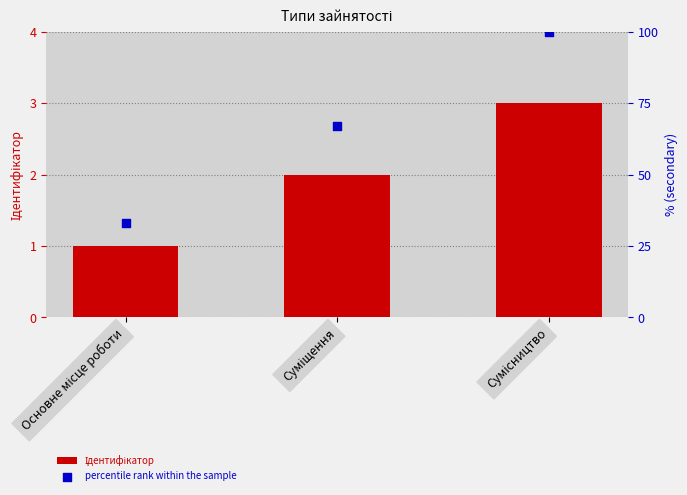

At how many categories does at least one series exceed 73?

1